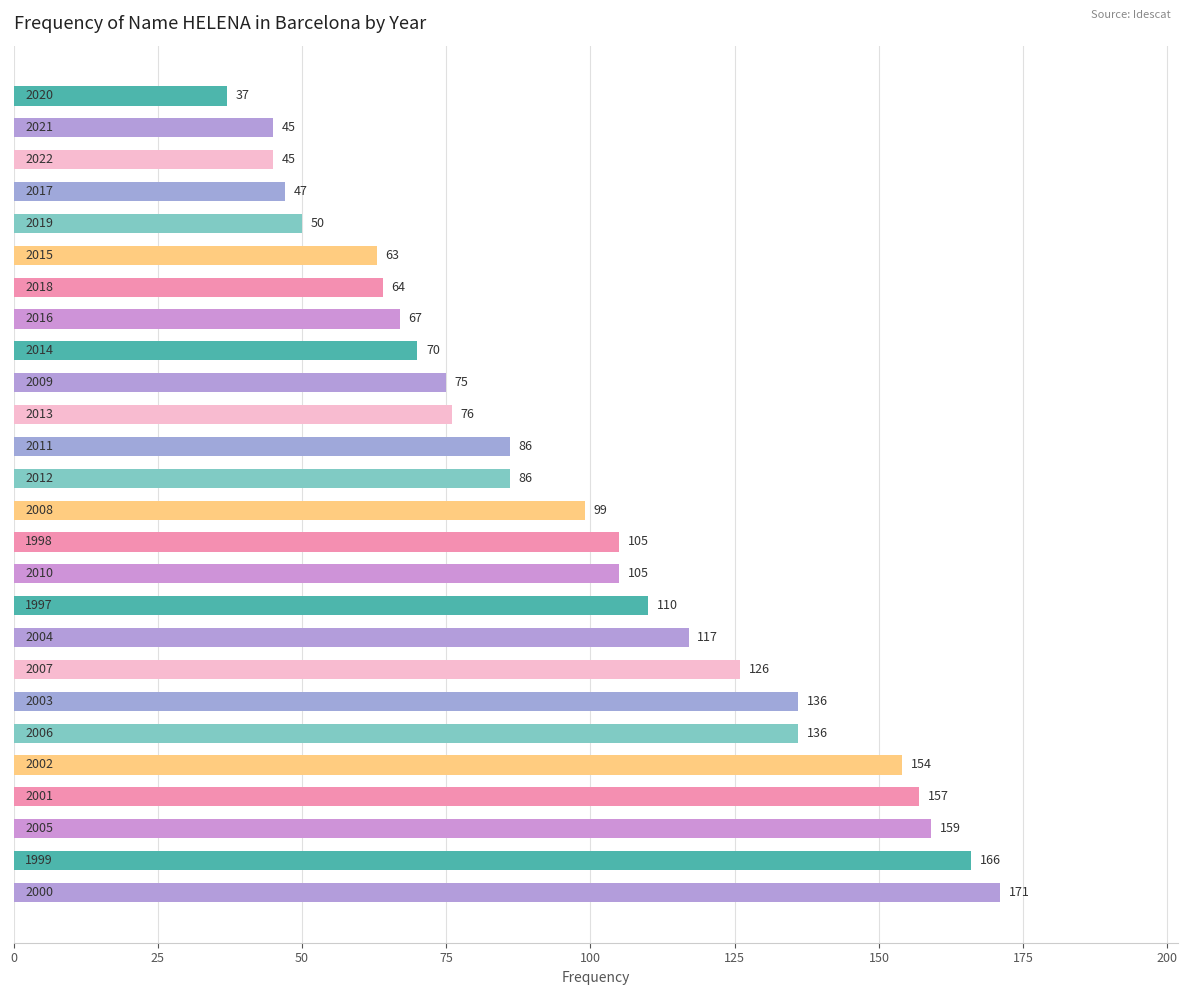

What is the smallest value displayed?

37